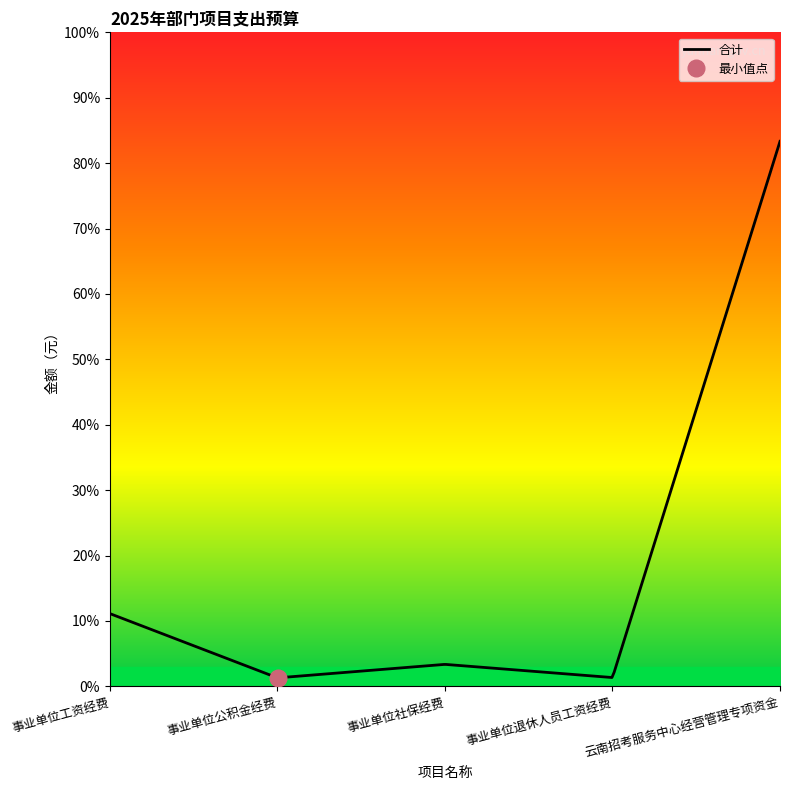

The 合计 series shows 6816000 at 事业单位工资经费. True or false?

True